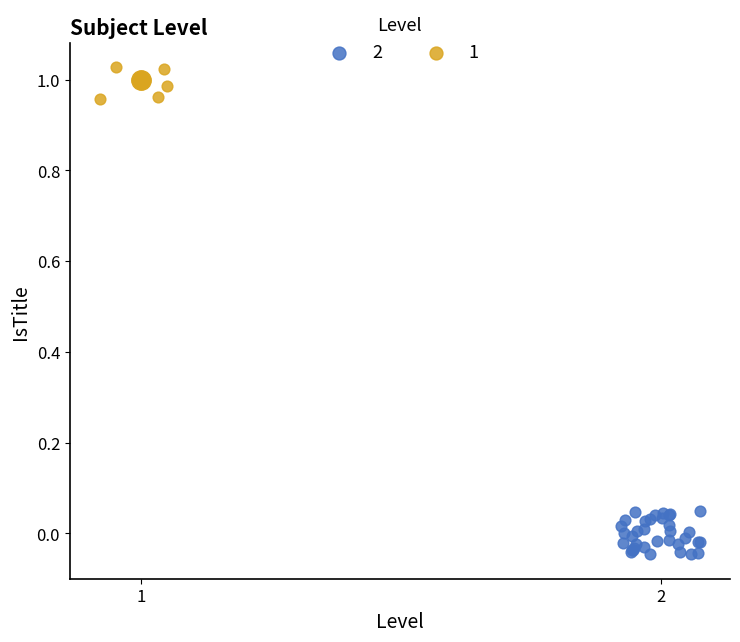

Which series has the largest Y range (max minus min)?

2